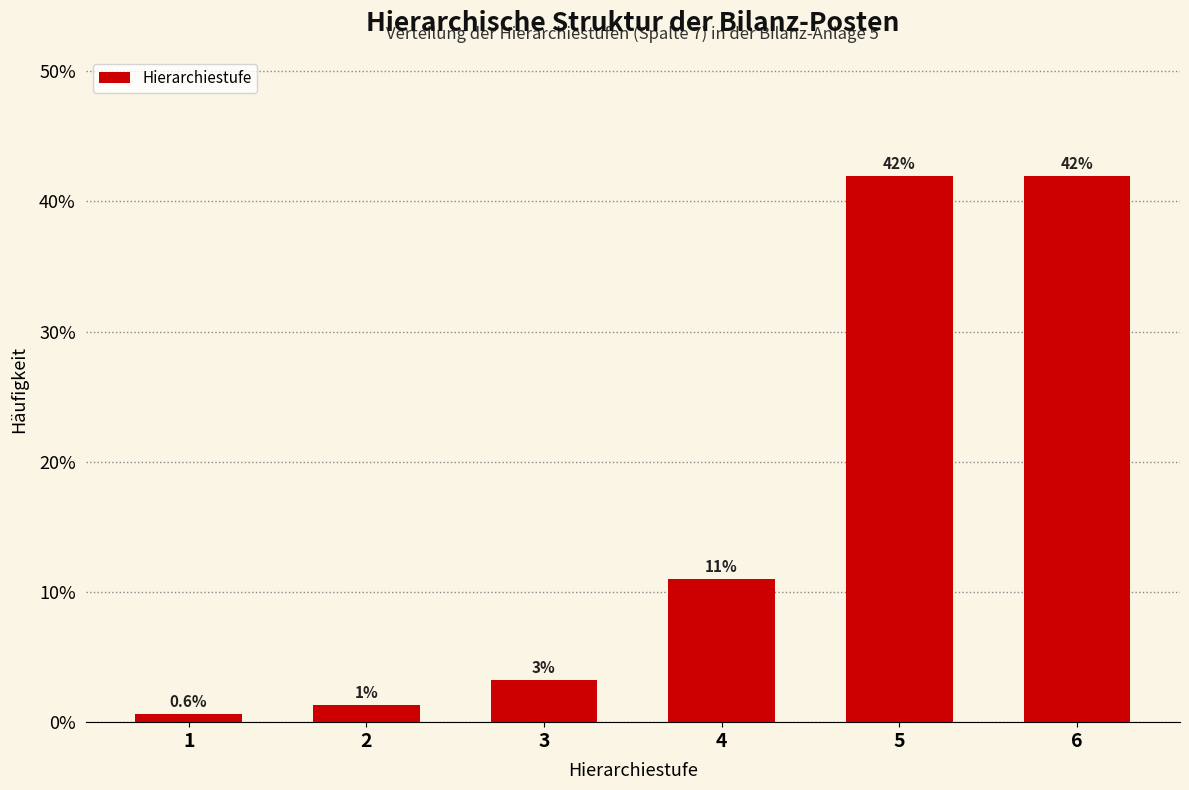

The chart shows a value of 8.5 at 5. True or false?

False